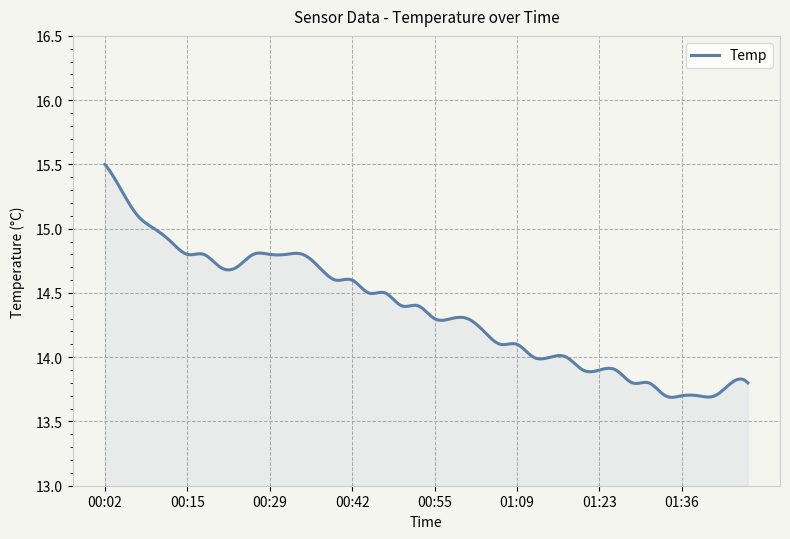

What is the difference between the maximum and minimum values?

1.8